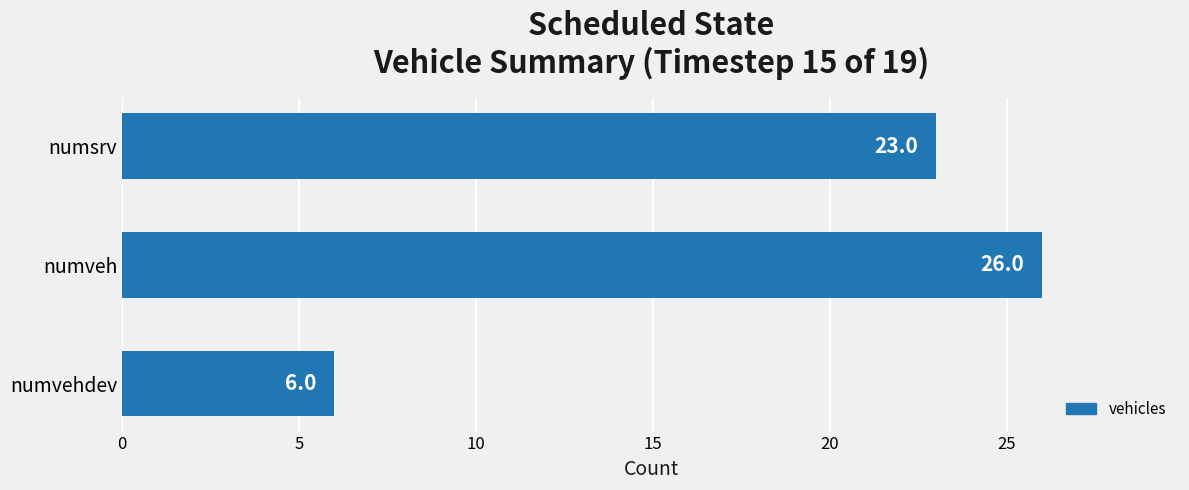

What is the change in value from numsrv to numvehdev?

-17